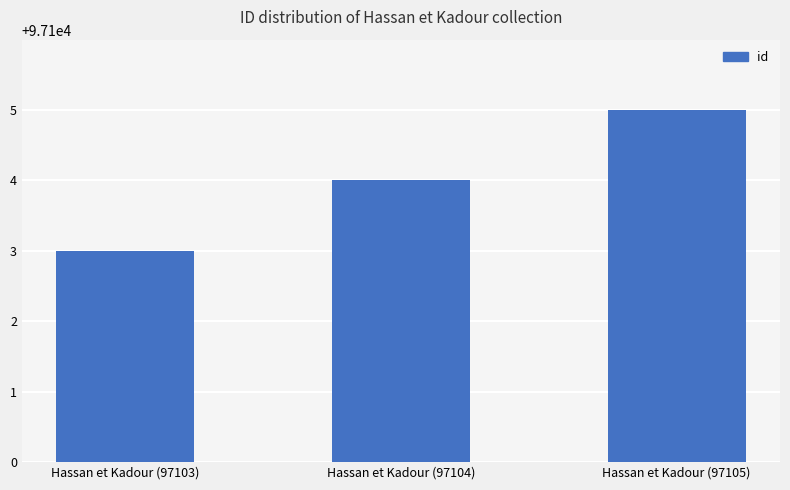

What is the label of the 2nd bar from the right?

Hassan et Kadour (97104)